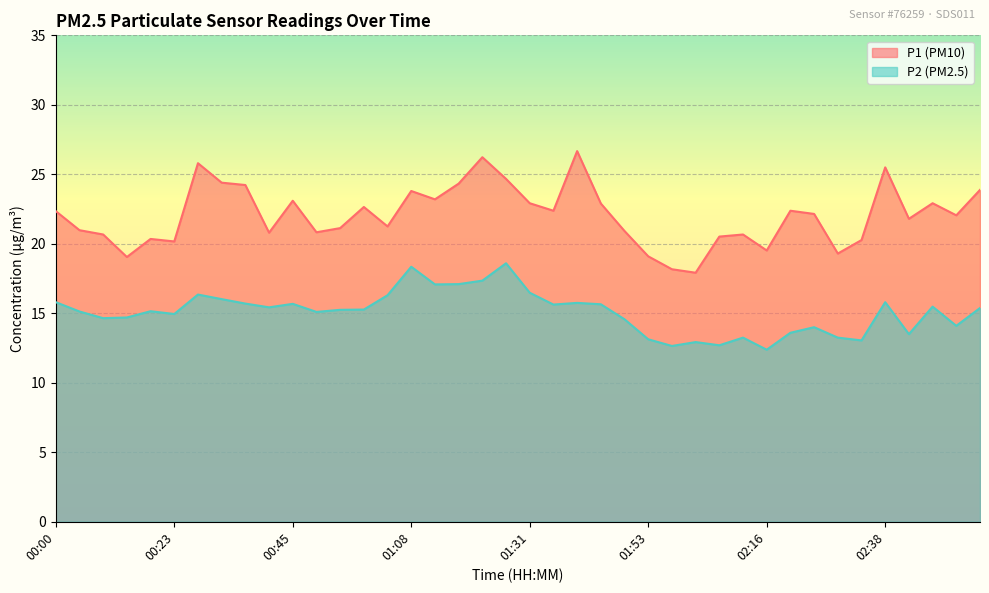

What is the minimum value for P2?

12.4